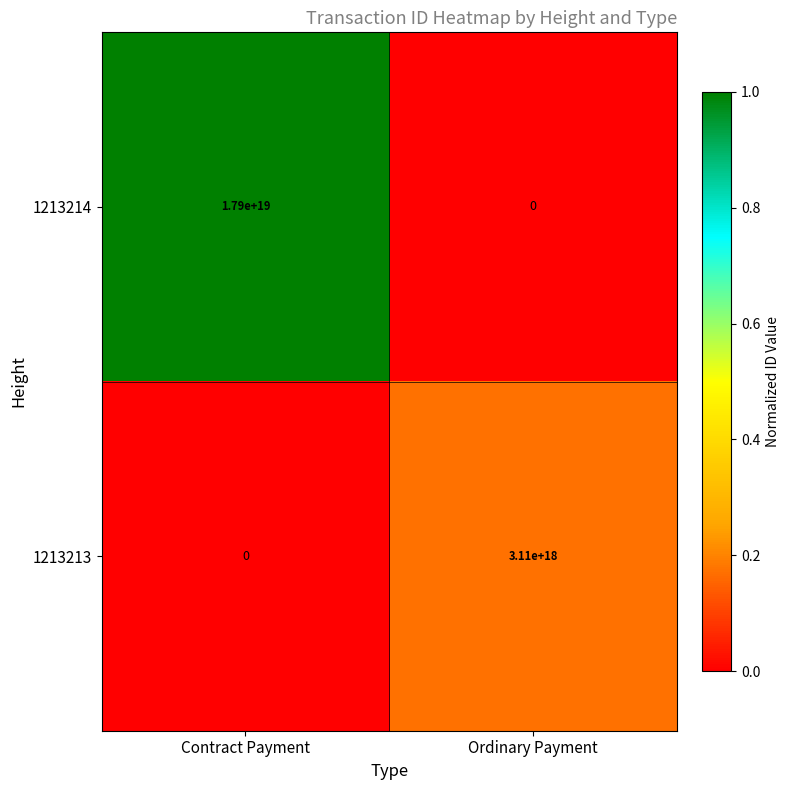

Where is 1213214 nearest to the value 8950000000000000000?

Contract Payment